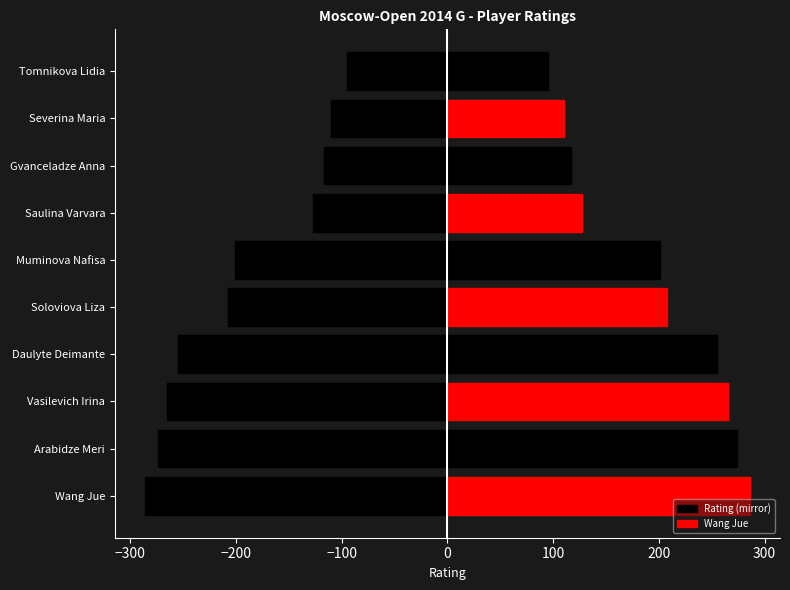

Is it true that the value at Gvanceladze Anna is -72?

False